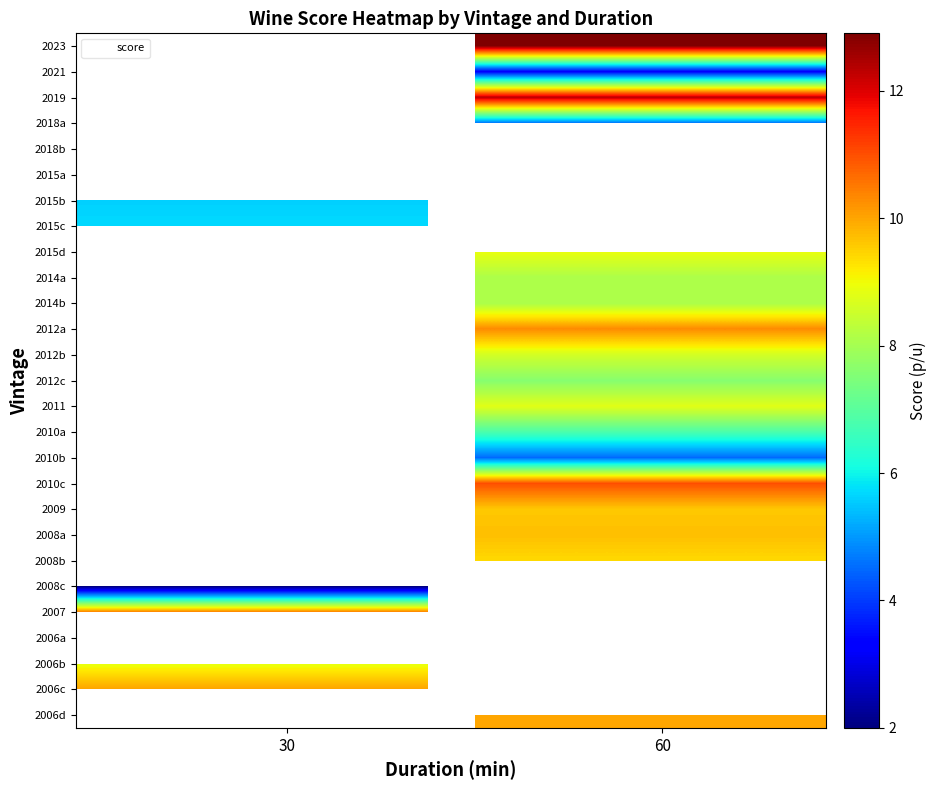

How many data points does each series have?

16